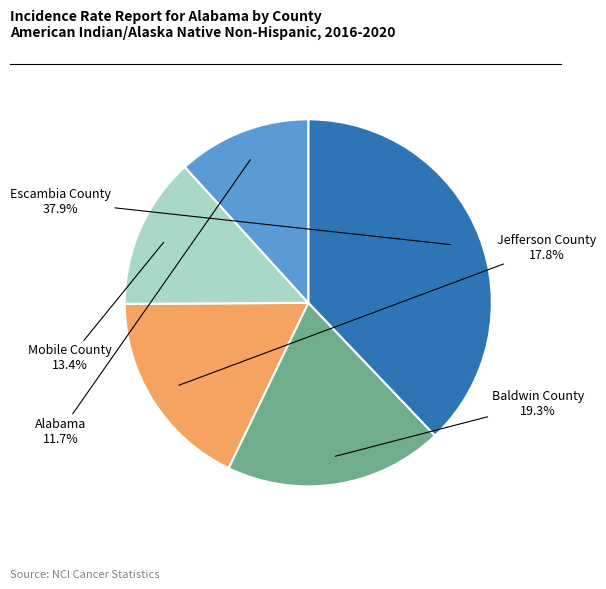

Does any single category account for the majority?

No